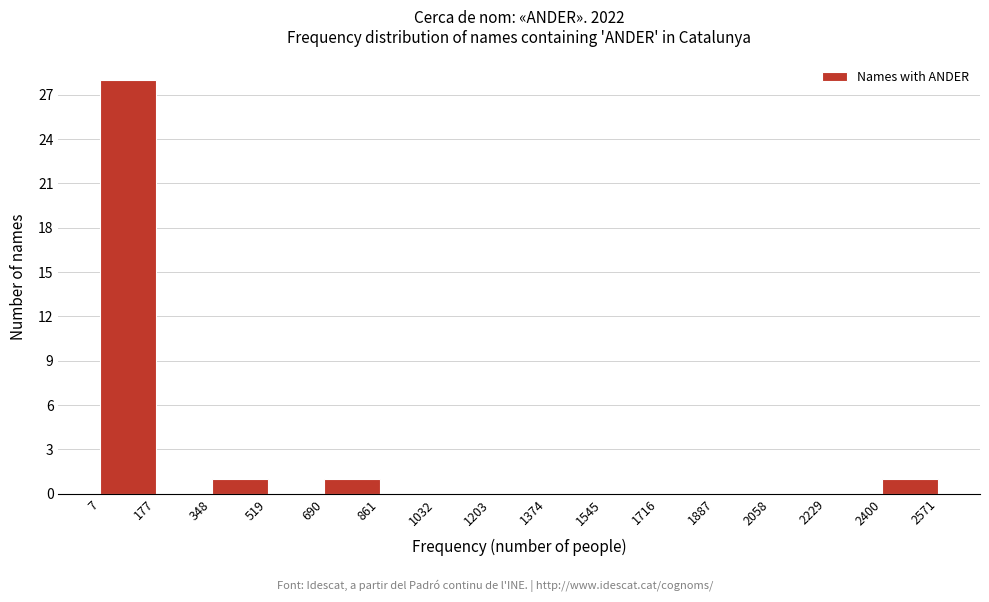

Reading left to right, list every bar in this chart as the range it spans on the x-axis followed by its height. The values are not printed on the chart, so give them approximately, as read against the axis.

7 to 177: 28
177 to 348: 0
348 to 519: 1
519 to 690: 0
690 to 861: 1
861 to 1032: 0
1032 to 1203: 0
1203 to 1374: 0
1374 to 1545: 0
1545 to 1716: 0
1716 to 1887: 0
1887 to 2058: 0
2058 to 2229: 0
2229 to 2400: 0
2400 to 2571: 1